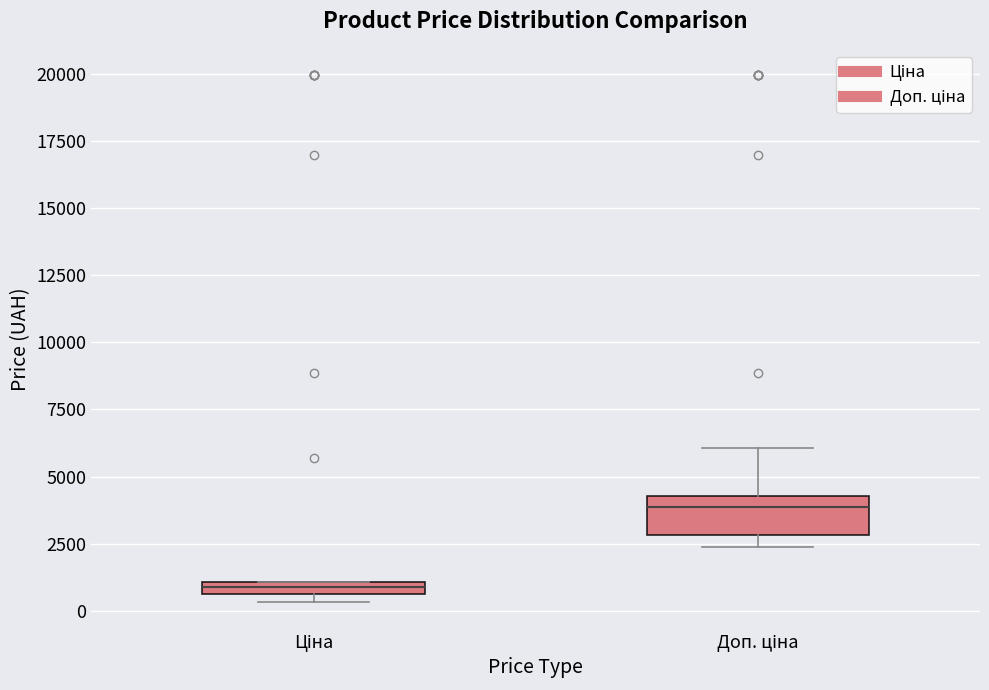

Which box is the tallest, from its lower edge to its upper edge?

Доп. ціна